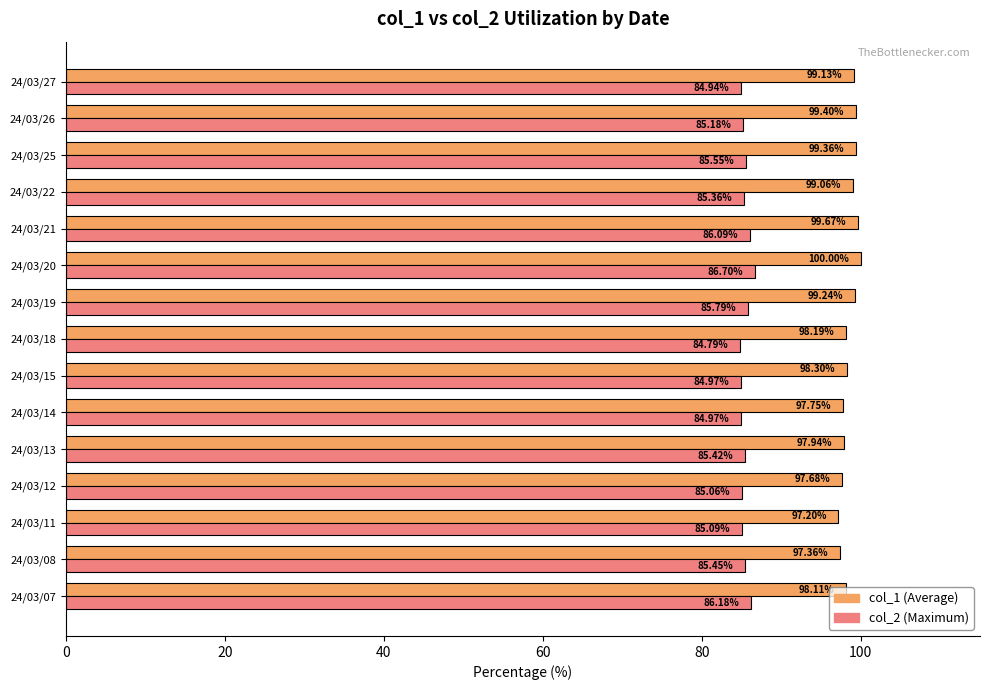

What is the spread (max minus min) of values at 24/03/08?

11.9